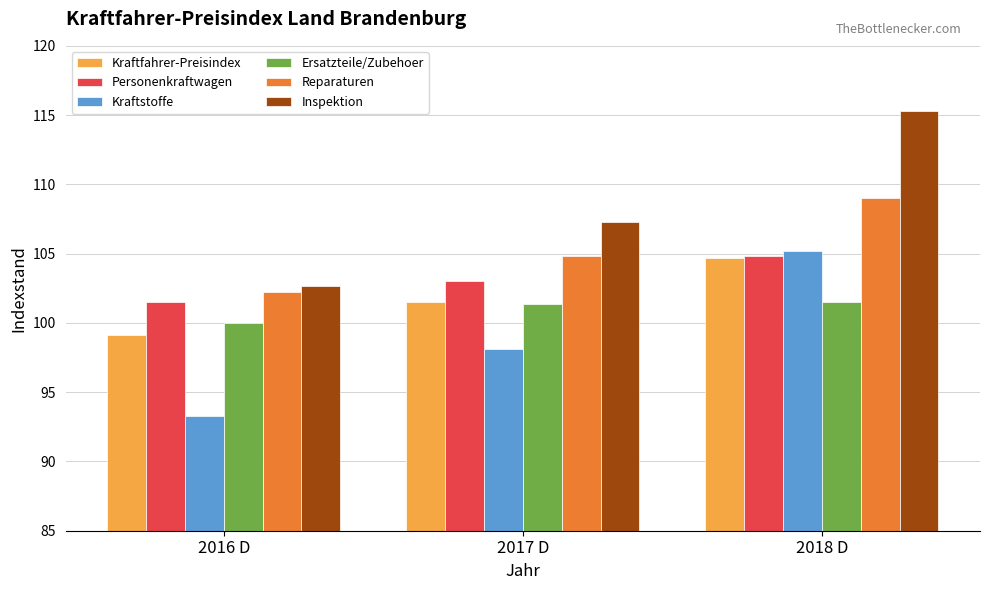

What is the value of the Reparaturen bar at the 2nd from the left?

104.8